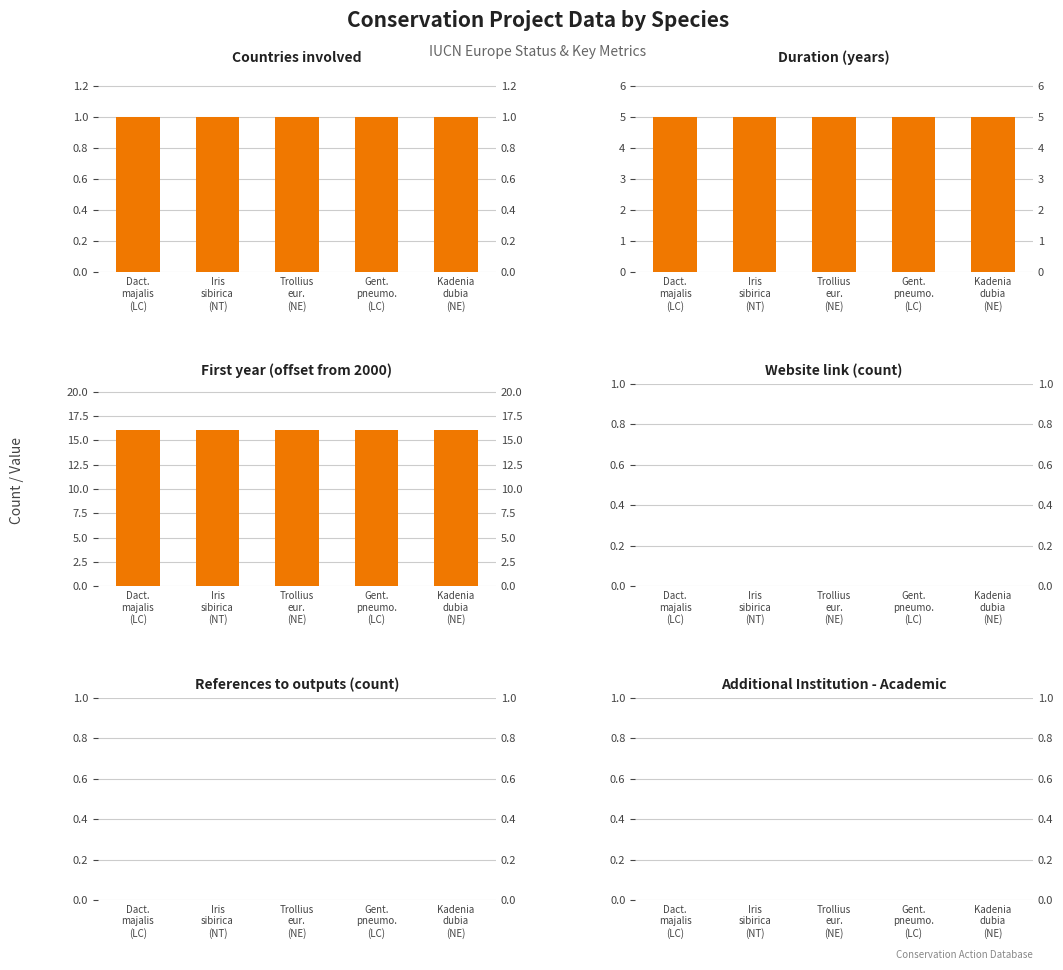

Reading left to right, extract all data points from this chart.

Countries involved: Dact.
majalis
(LC)=1	Iris
sibirica
(NT)=1	Trollius
eur.
(NE)=1	Gent.
pneumo.
(LC)=1	Kadenia
dubia
(NE)=1
Duration (years): Dact.
majalis
(LC)=5	Iris
sibirica
(NT)=5	Trollius
eur.
(NE)=5	Gent.
pneumo.
(LC)=5	Kadenia
dubia
(NE)=5
First year of the project: Dact.
majalis
(LC)=16	Iris
sibirica
(NT)=16	Trollius
eur.
(NE)=16	Gent.
pneumo.
(LC)=16	Kadenia
dubia
(NE)=16
Website link: Dact.
majalis
(LC)=0	Iris
sibirica
(NT)=0	Trollius
eur.
(NE)=0	Gent.
pneumo.
(LC)=0	Kadenia
dubia
(NE)=0
References to outputs: Dact.
majalis
(LC)=0	Iris
sibirica
(NT)=0	Trollius
eur.
(NE)=0	Gent.
pneumo.
(LC)=0	Kadenia
dubia
(NE)=0
Additional Institution - Academic: Dact.
majalis
(LC)=0	Iris
sibirica
(NT)=0	Trollius
eur.
(NE)=0	Gent.
pneumo.
(LC)=0	Kadenia
dubia
(NE)=0